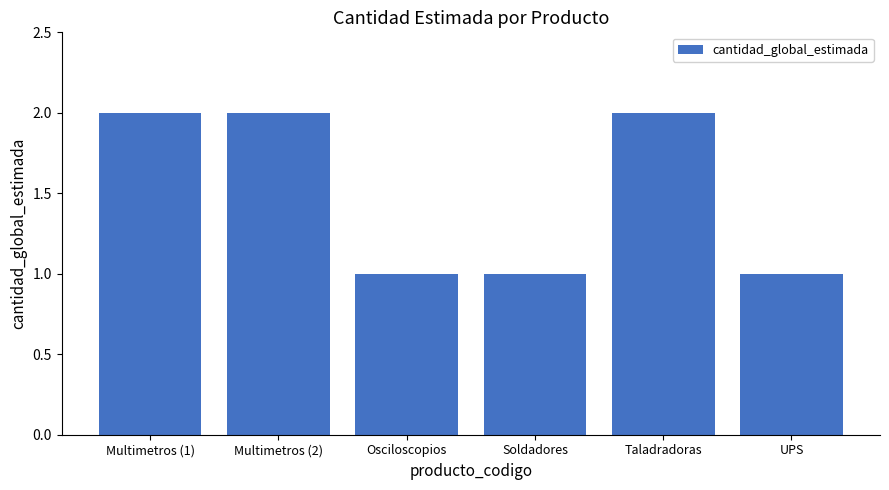

How many values are between 1 and 2?

6